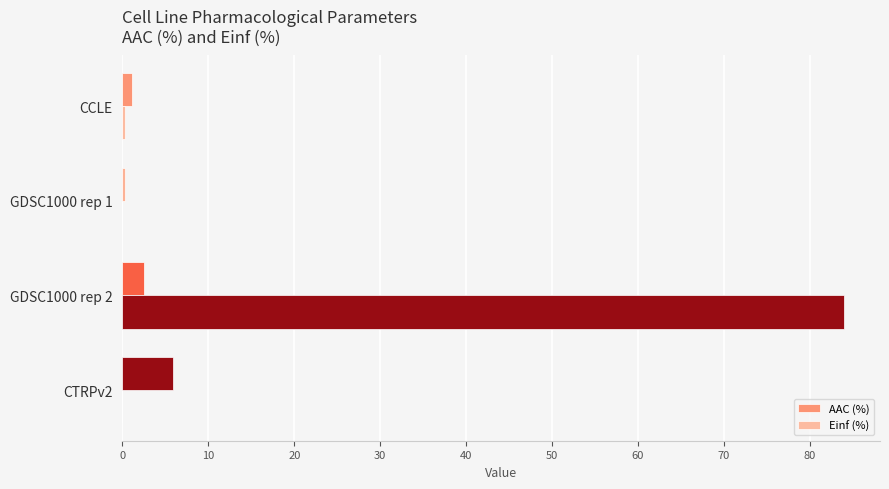

Count the number of categories in the chart.

4